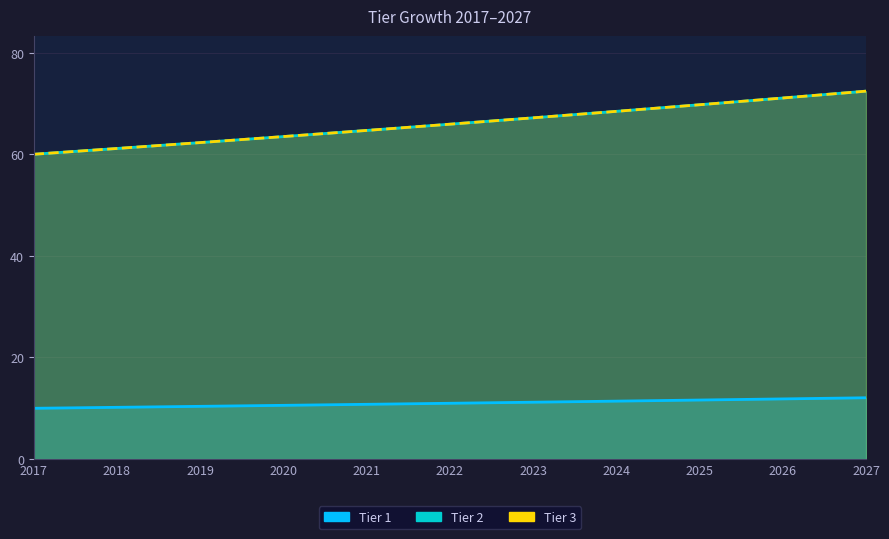

Which label corresponds to the largest value in the chart?

2027